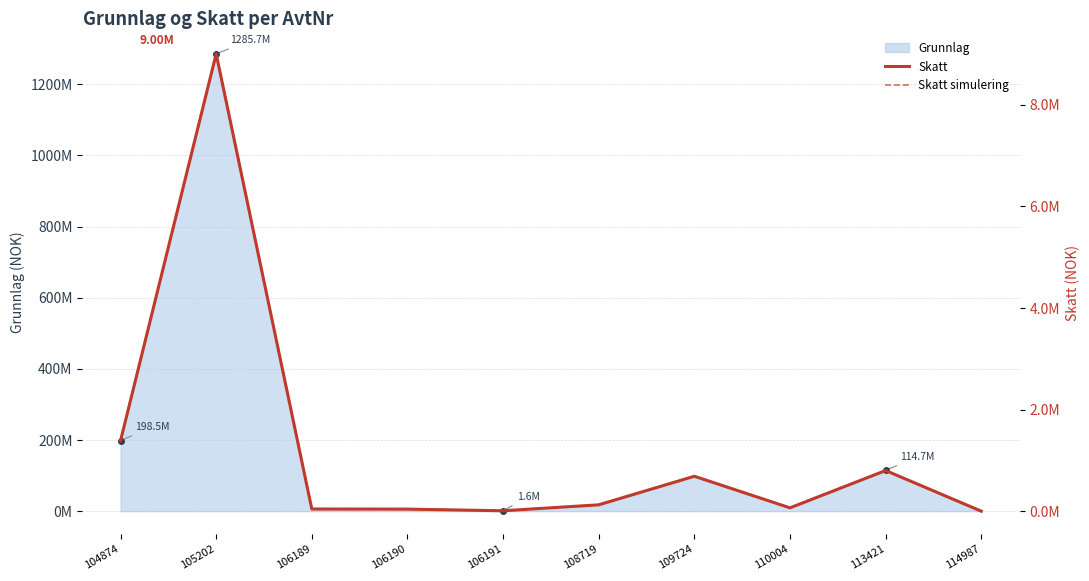

True or false: Skatt has more than 1 interior local peaks.

True